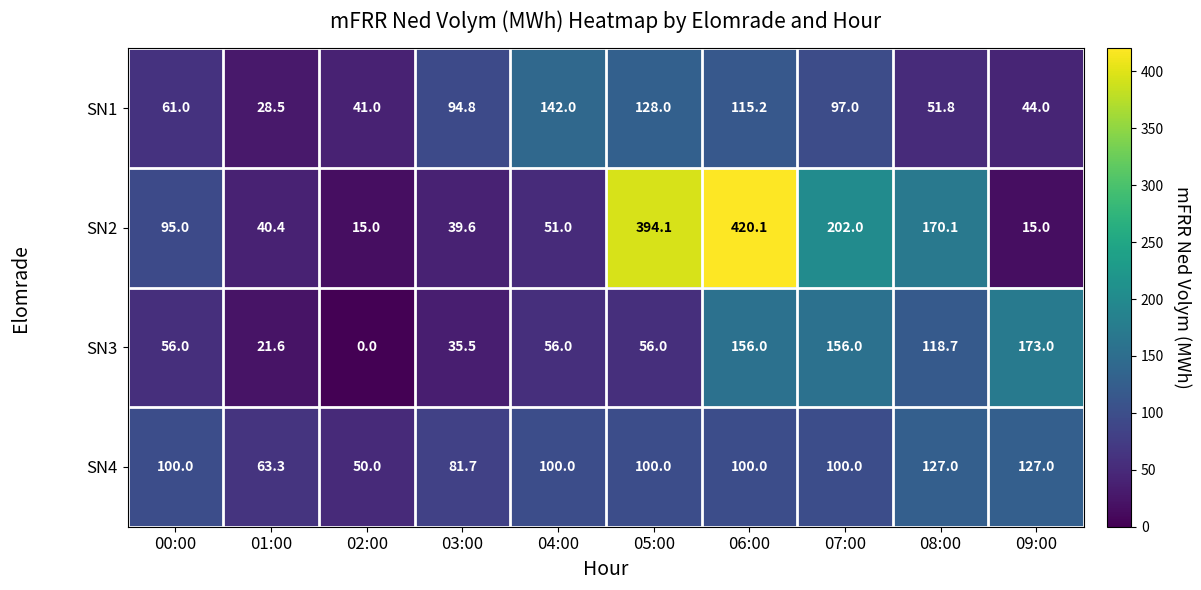

True or false: SN3 has a value of -58.7 at 02:00.

False